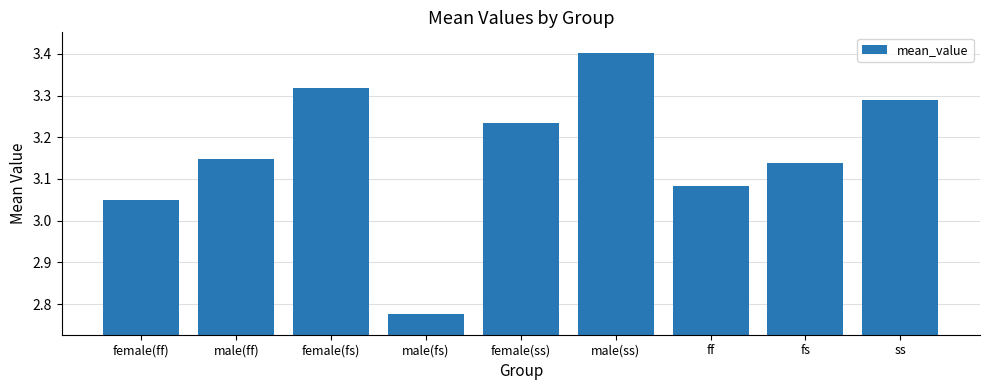

How many bars are there in total?

9